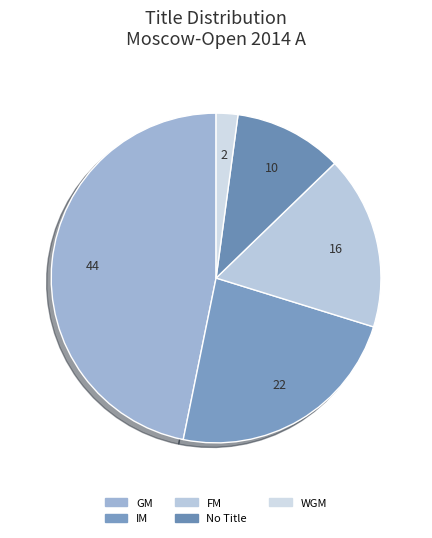

How many segments does this pie chart have?

5